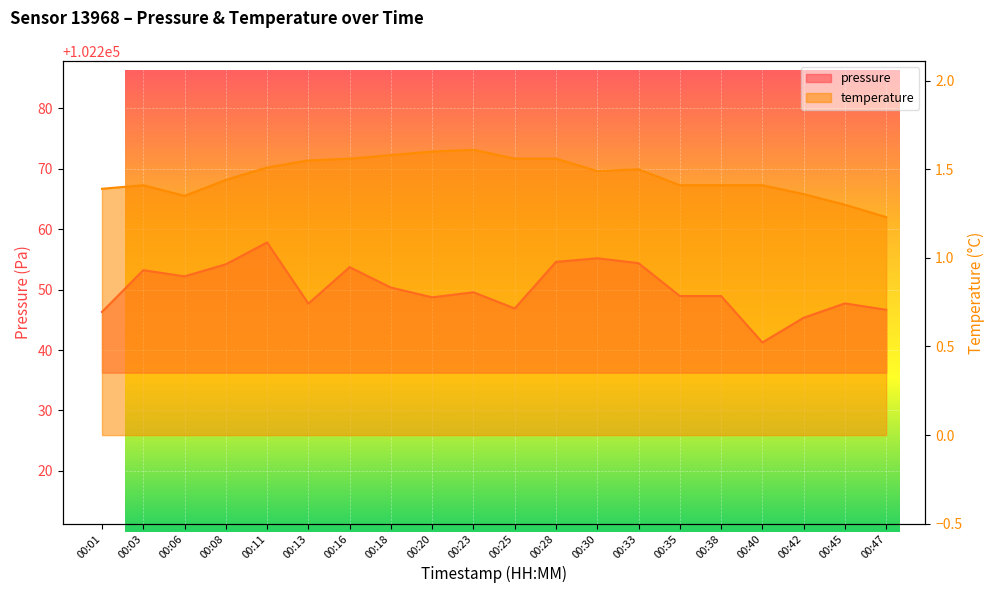

True or false: temperature has more than 1 interior local peaks.

True